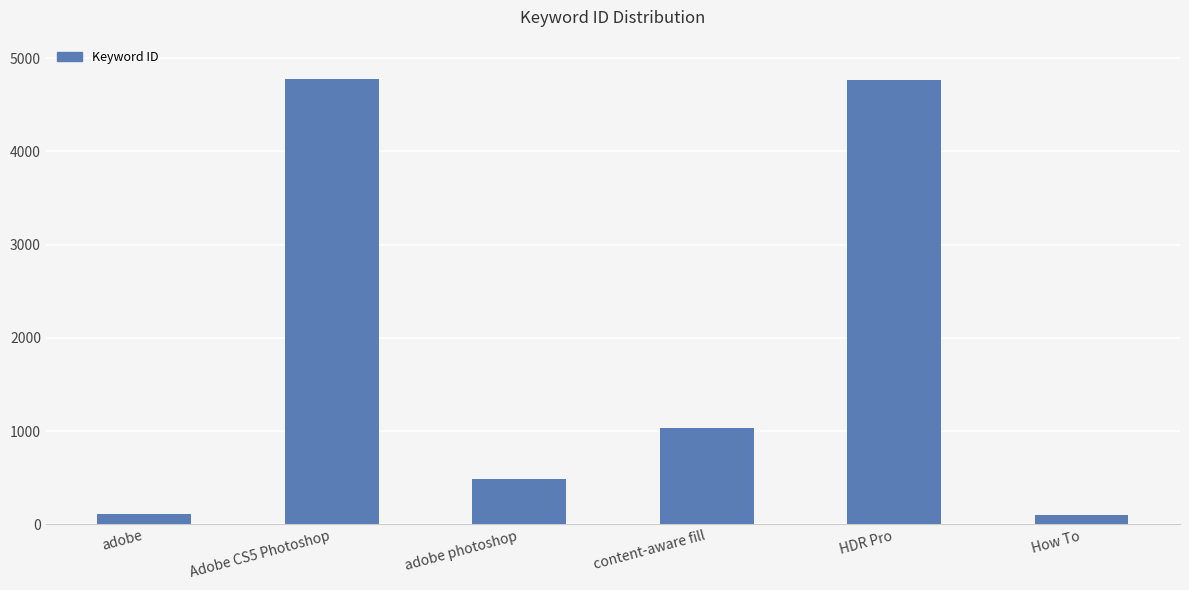

Is it true that the value at adobe photoshop is 698?

False